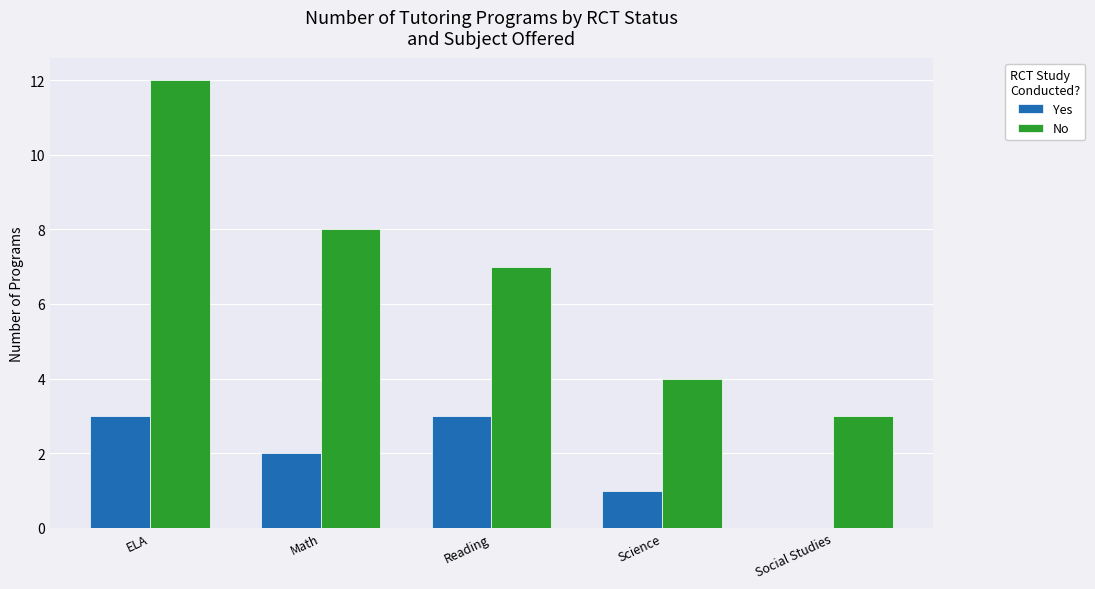

The value of No at Reading is 7. True or false?

True